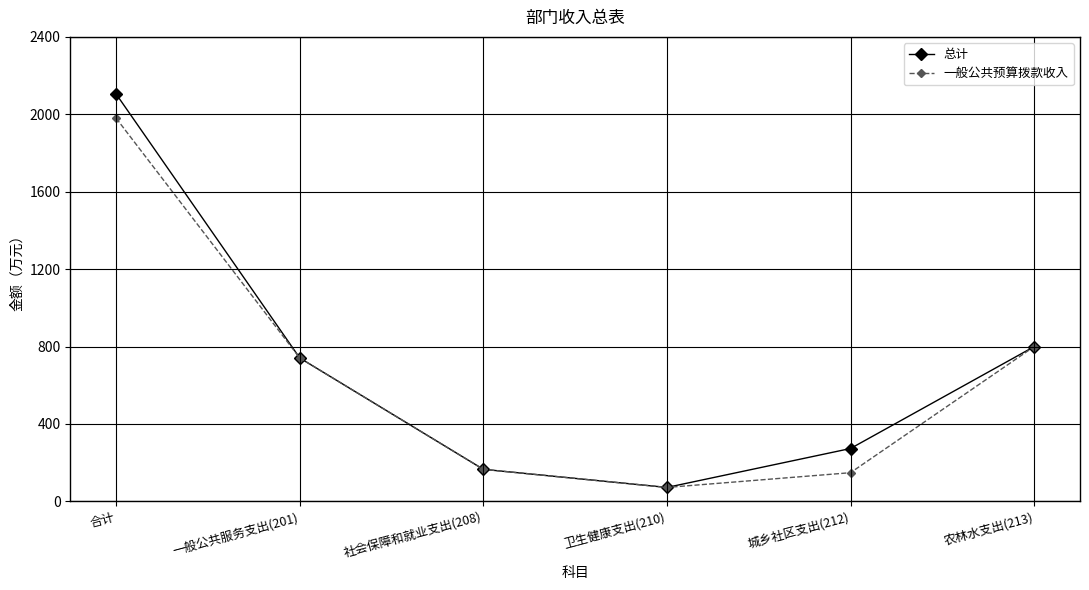

Rank the series by their average value, from highest to lowest.

总计, 一般公共预算拨款收入